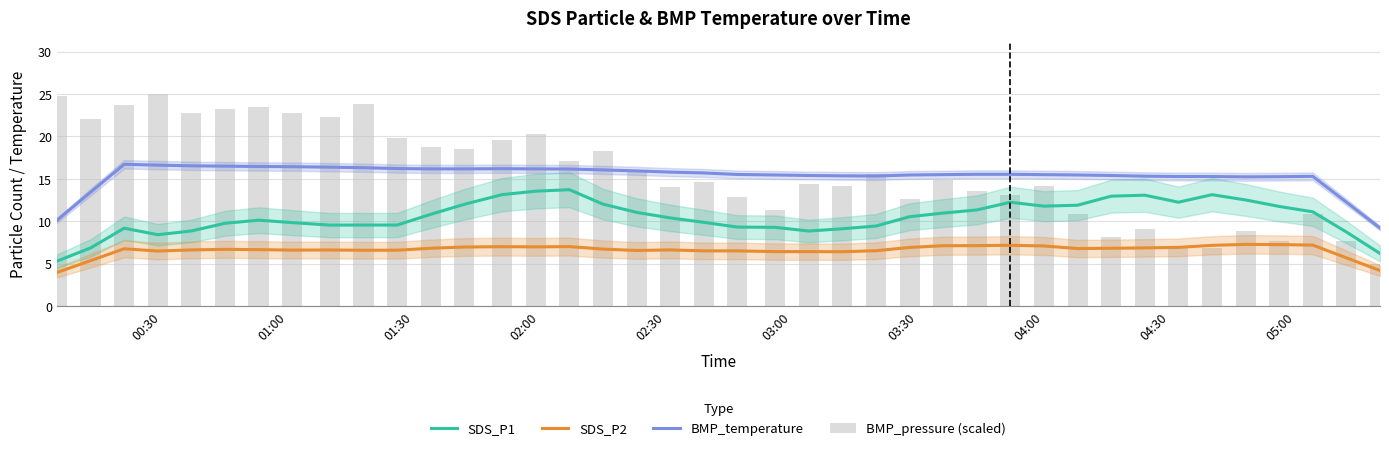

What are all the series names shown in the legend?

SDS_P1, SDS_P2, BMP_temperature, BMP_pressure (scaled)